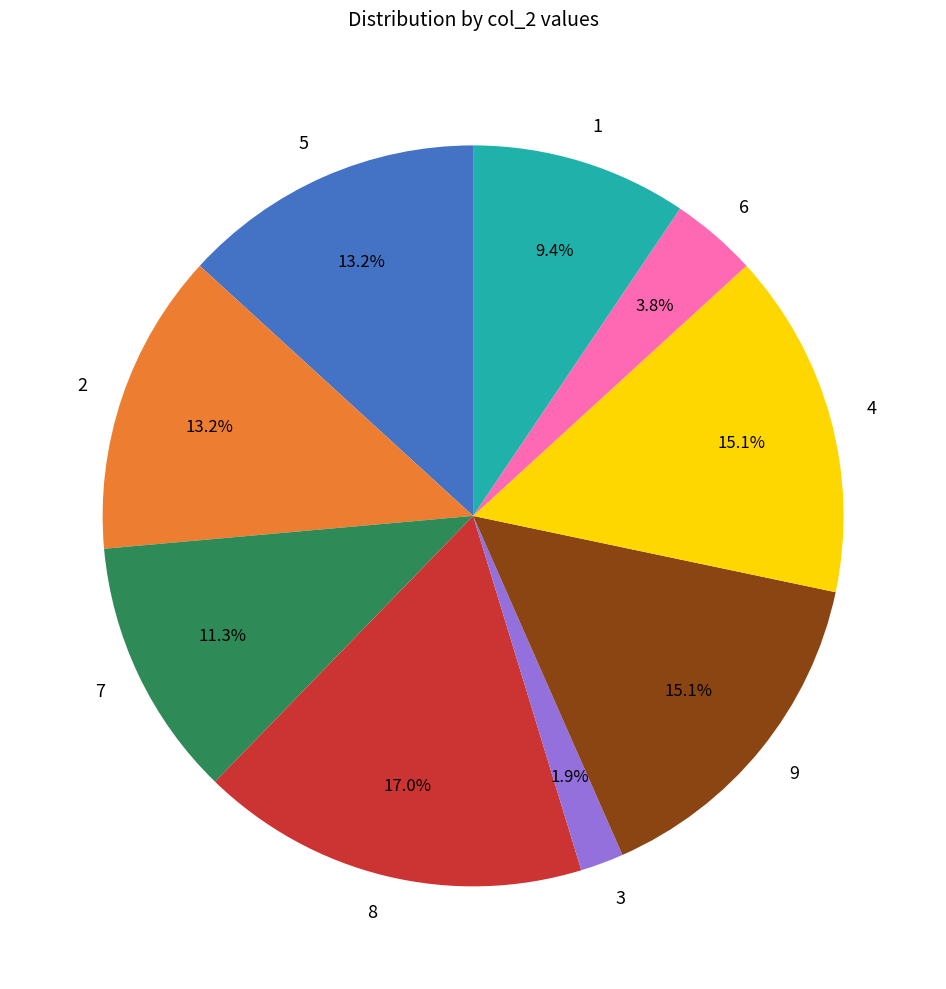

Do 1 and 3 together represent more than half of the pie?

No